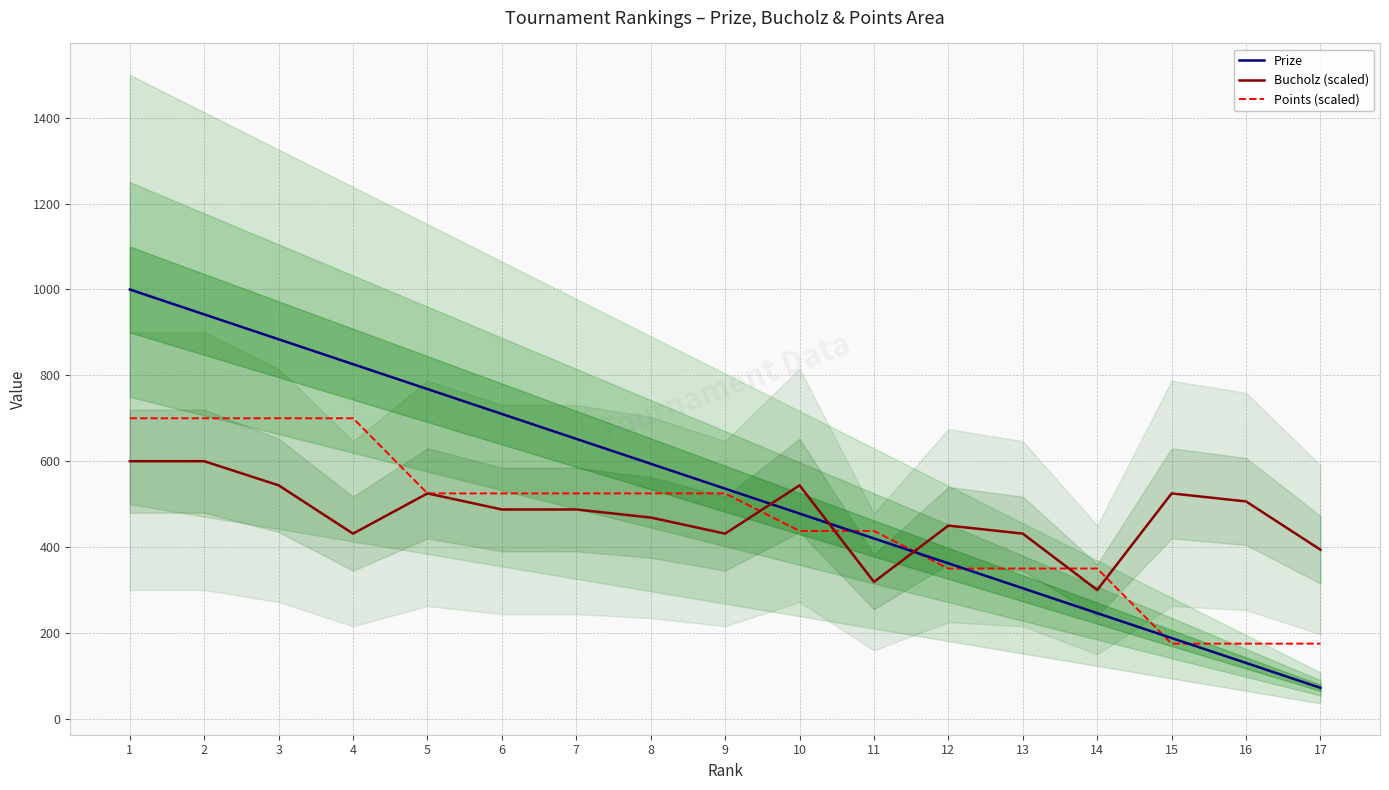

Is this an area chart (filled region under the line)?

No